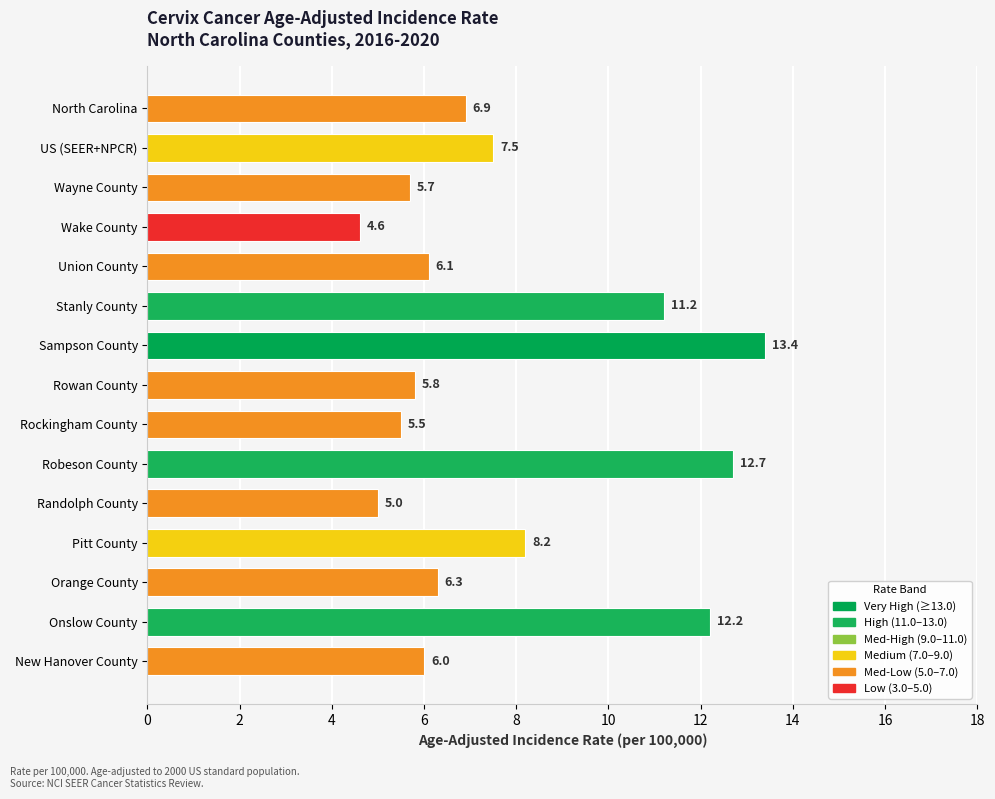

Are the bars grouped side by side (vs. stacked)?

No